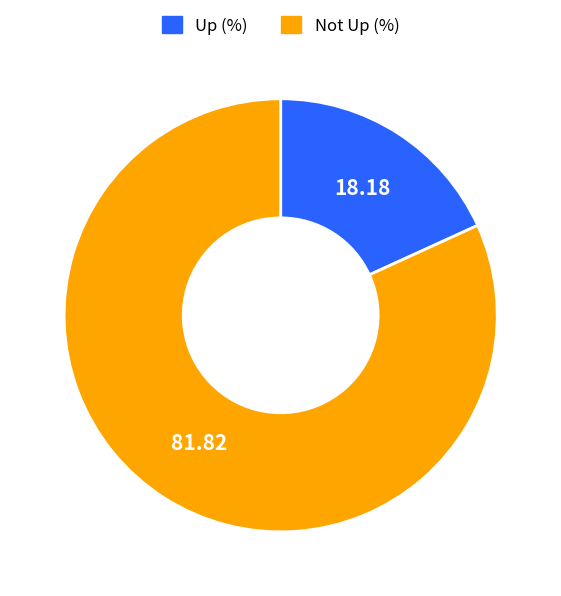

Is there a majority slice in this chart?

Yes